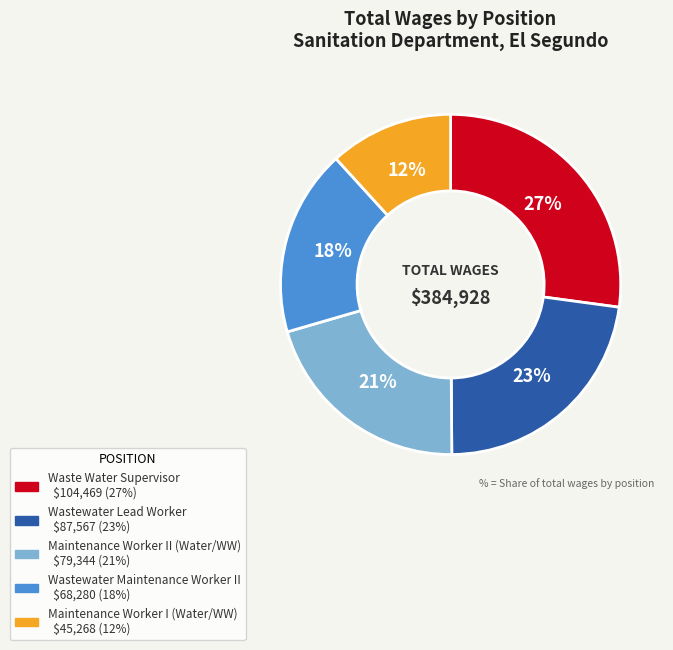

Is there any slice that represents more than half of the pie?

No